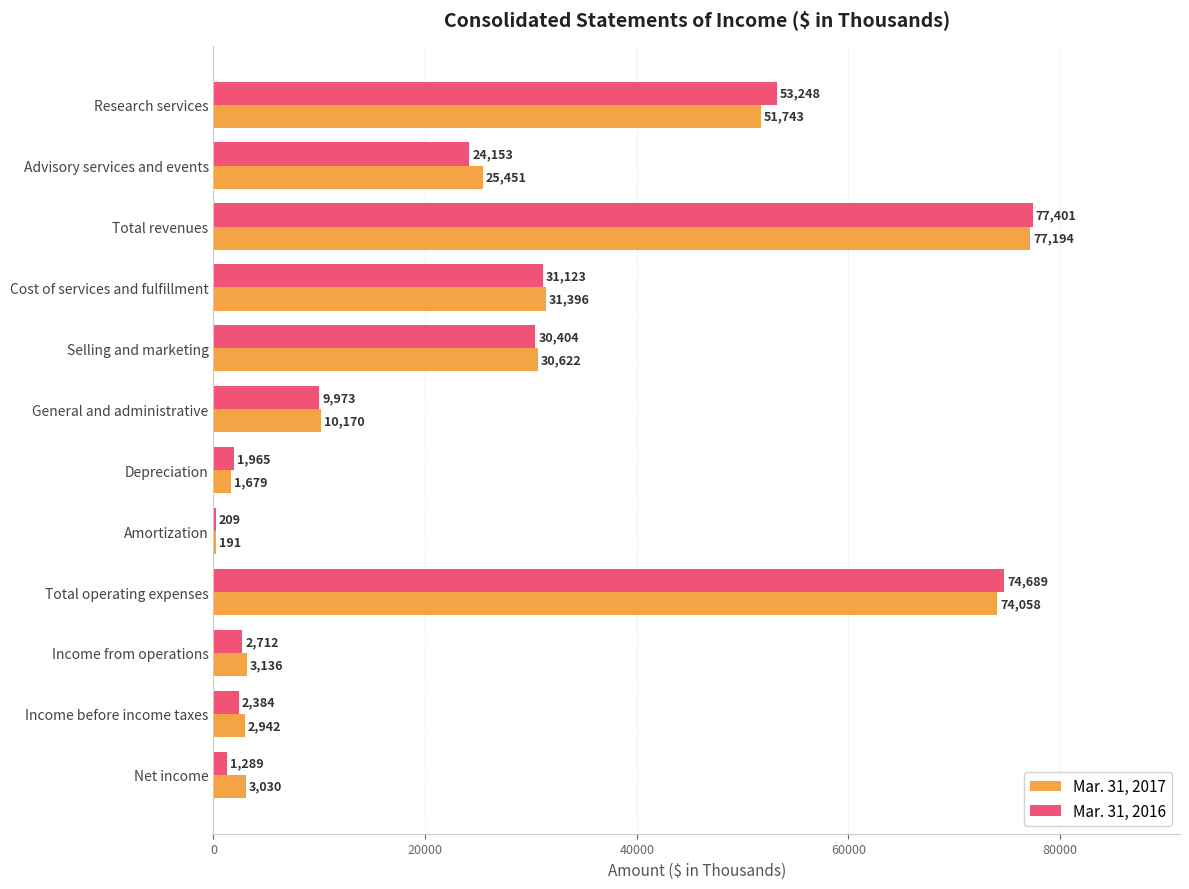

Is the value of Mar. 31, 2016 at Depreciation greater than the value of Mar. 31, 2017 at Net income?

No